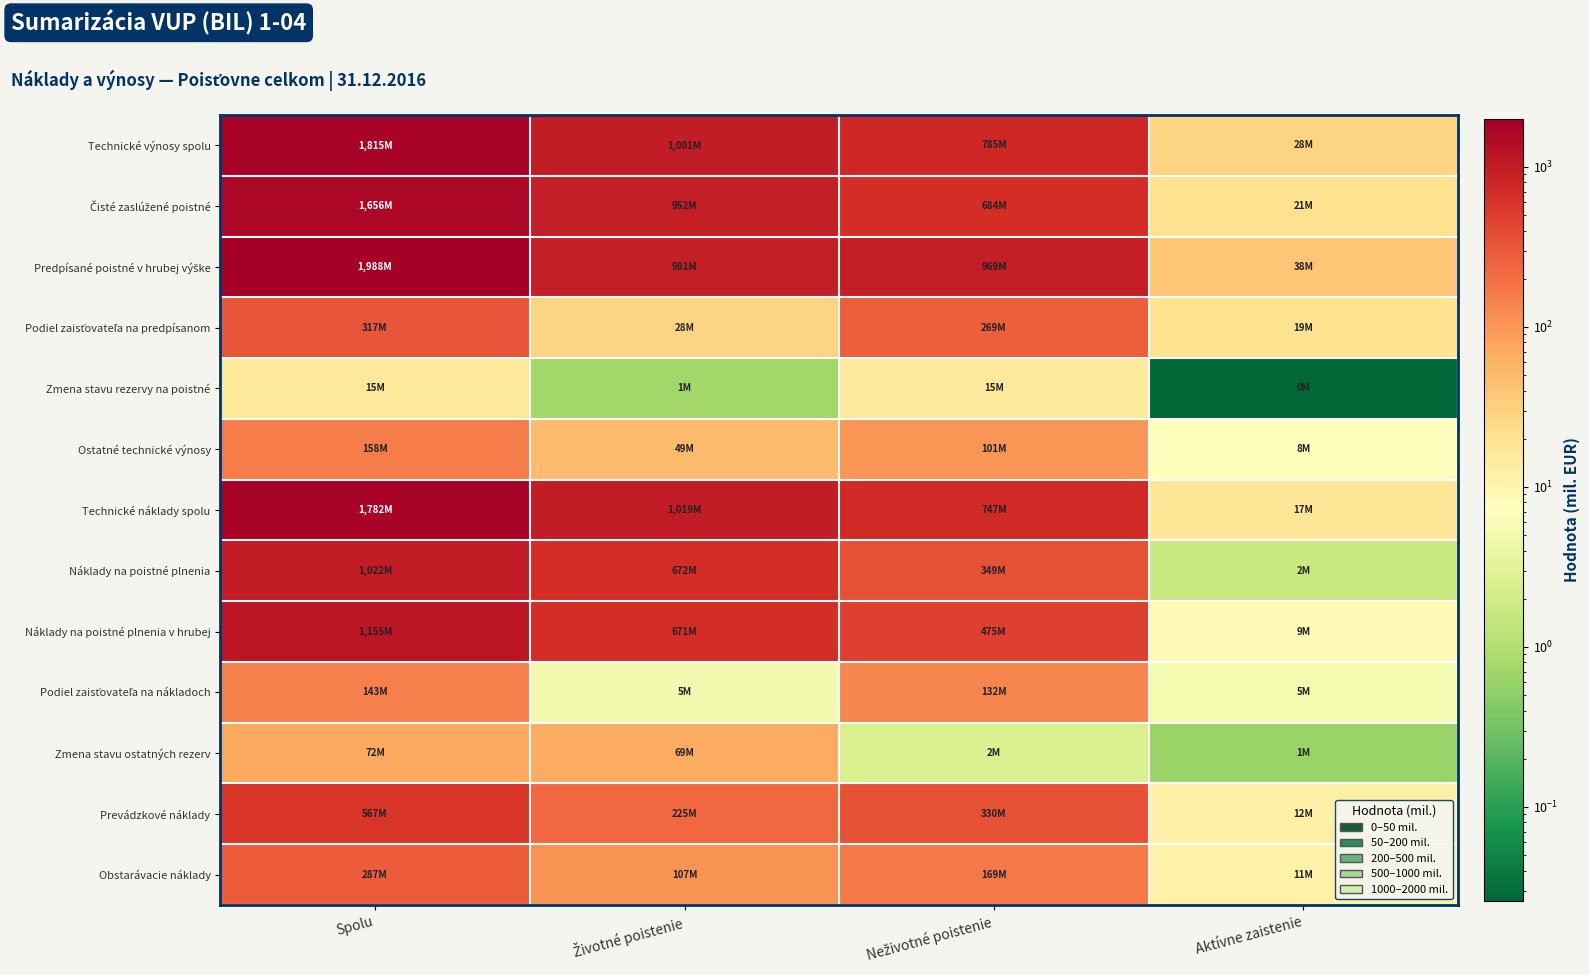

What is the total value across all series at Aktívne zaistenie?

170.1